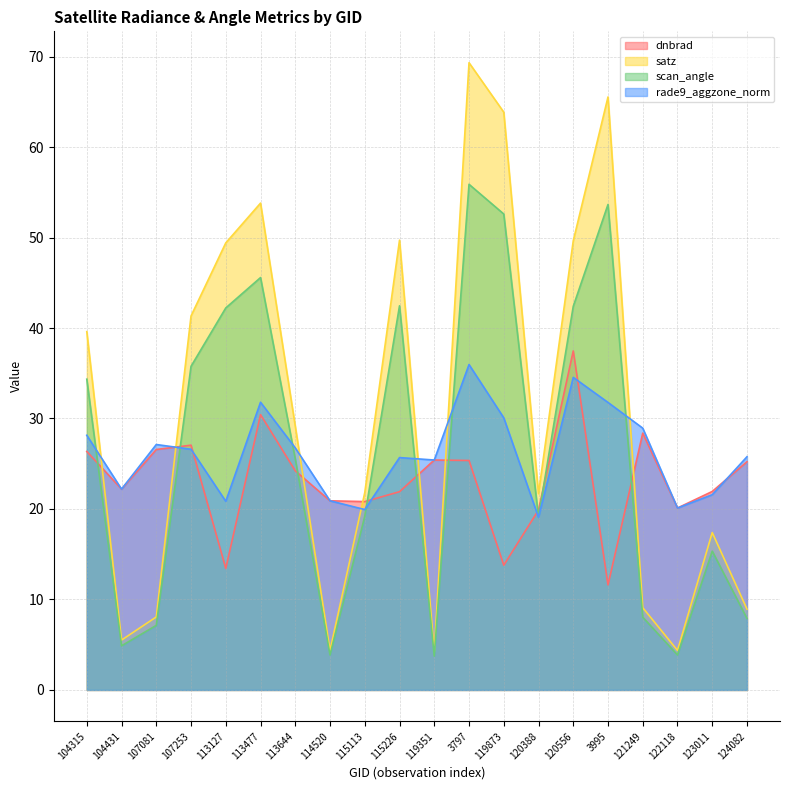

At 3995, list the series in order from smallest to largest.

dnbrad, rade9_aggzone_norm, scan_angle, satz